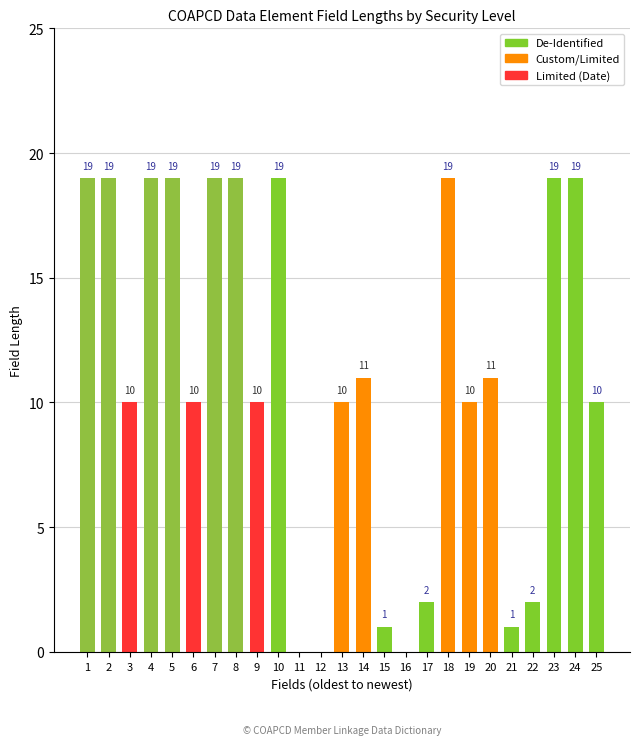

Reading left to right, list all the values displayed in this chart.

19	19	10	19	19	10	19	19	10	19	0	0	10	11	1	0	2	19	10	11	1	2	19	19	10